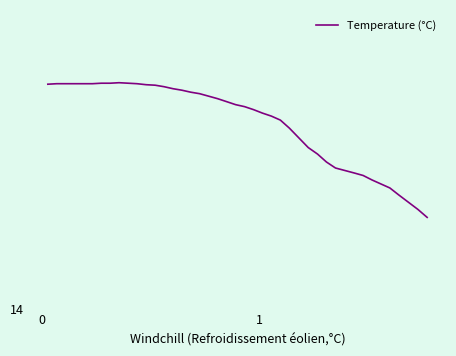

Is this an area chart (filled region under the line)?

No